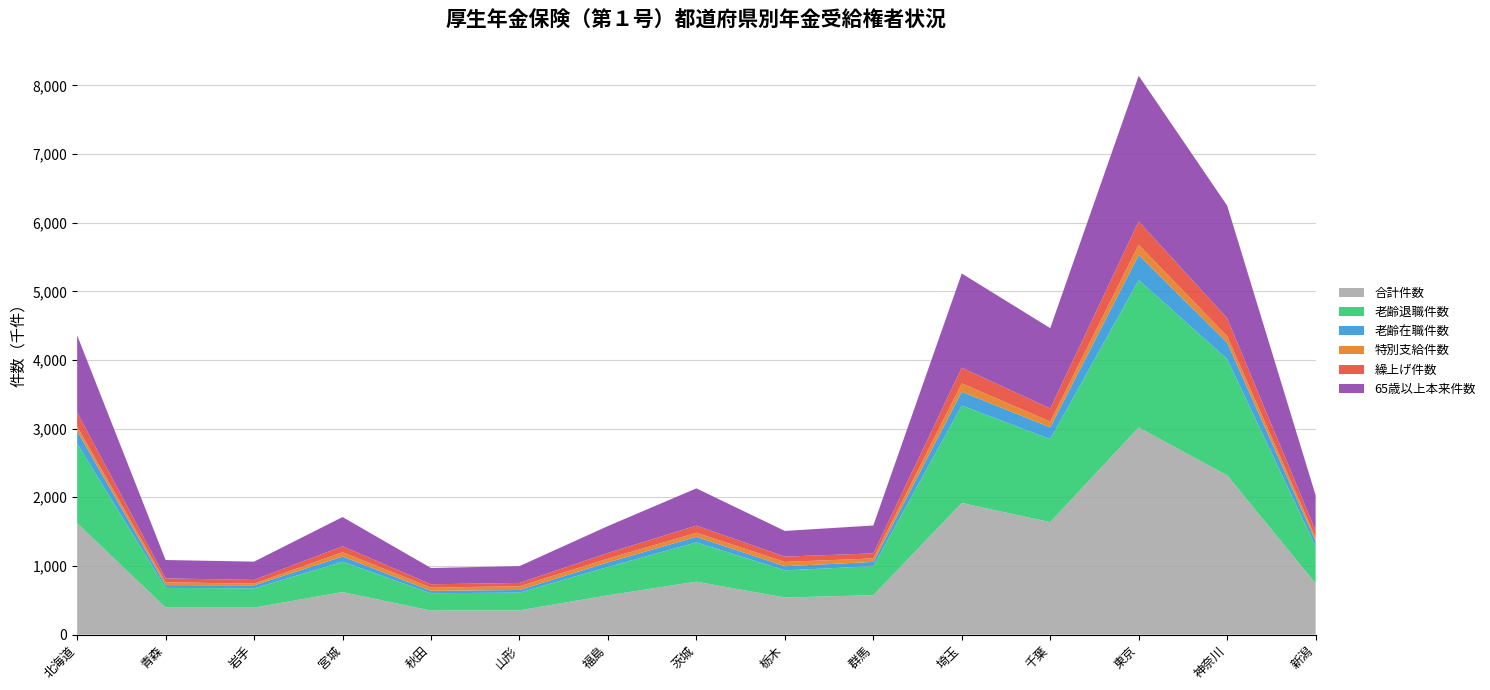

Reading left to right, extract all data points from this chart.

合計件数: 1621987	393078	392547	619002	349395	353183	572497	770482	539765	573701	1916148	1638011	3016896	2319353	744087
老齢退職件数: 1158496	286979	279532	442542	252899	257930	412355	572986	396026	421740	1420934	1208900	2147551	1694204	542096
老齢在職件数: 185916	40513	45459	75588	35242	37939	66524	80332	60045	63270	200010	171517	363902	238216	77657
特別支給件数: 64186	41353	23640	62410	46801	54984	54549	59340	62703	50608	121888	83953	150512	94619	51553
繰上げ件数: 204818	56248	54746	87476	48214	48120	82903	104588	77207	73267	228888	191326	339655	262088	98285
65歳以上本来件数: 1124340	267861	266626	425054	237171	244682	391909	541749	373882	406510	1372007	1170216	2121909	1640279	515663